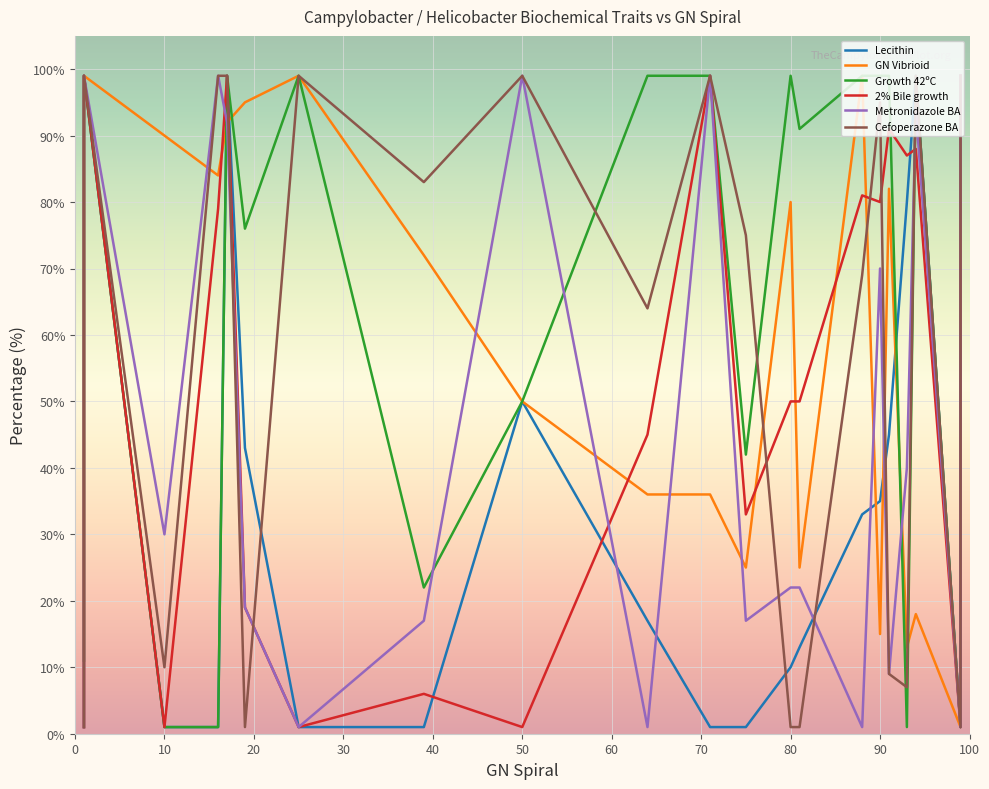

What is the lowest value of the Cefoperazone BA series?

1